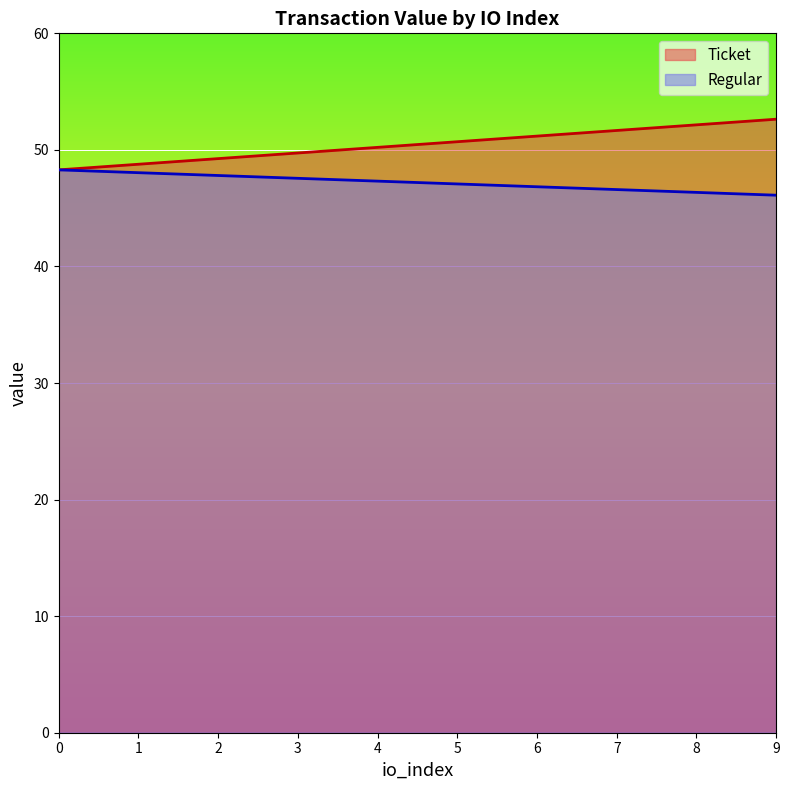

Is it true that Regular equals 48.3 at 0?

True